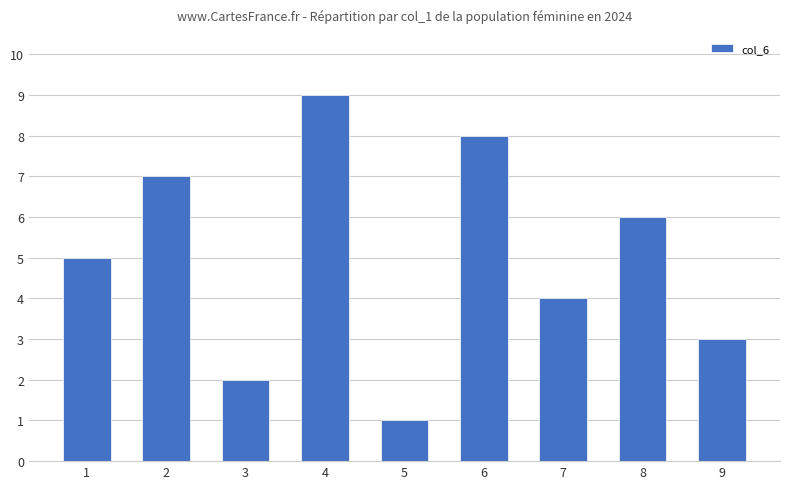

What is the difference between the maximum and minimum values?

8